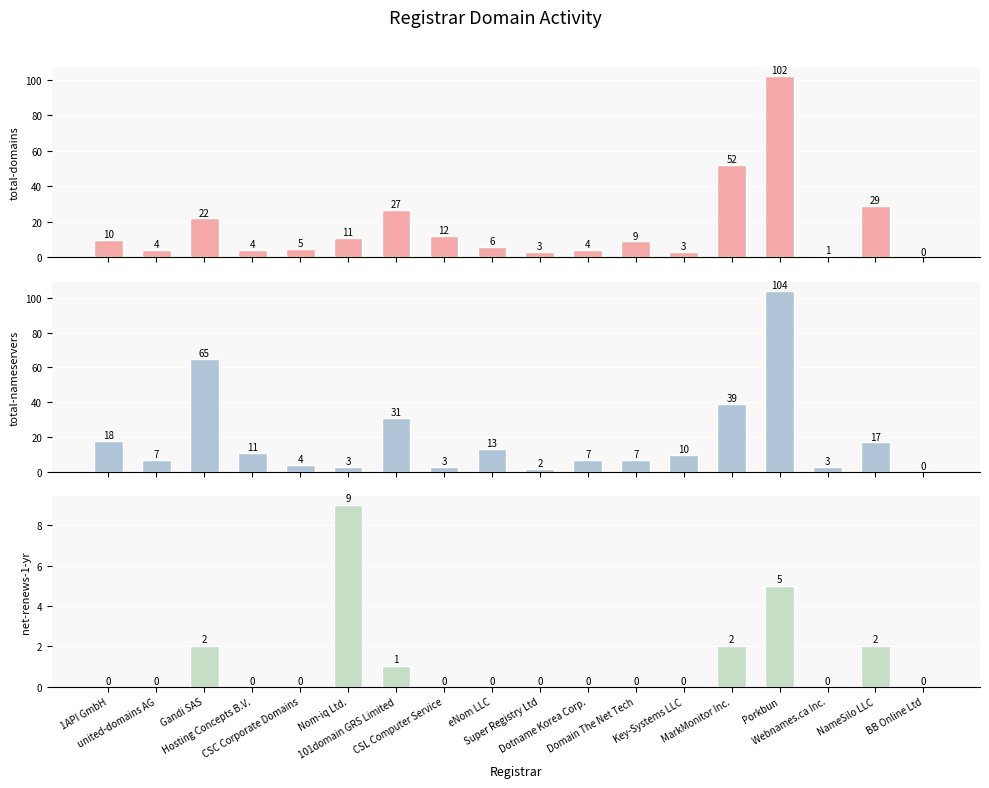

What is the maximum value for total-nameservers?

104